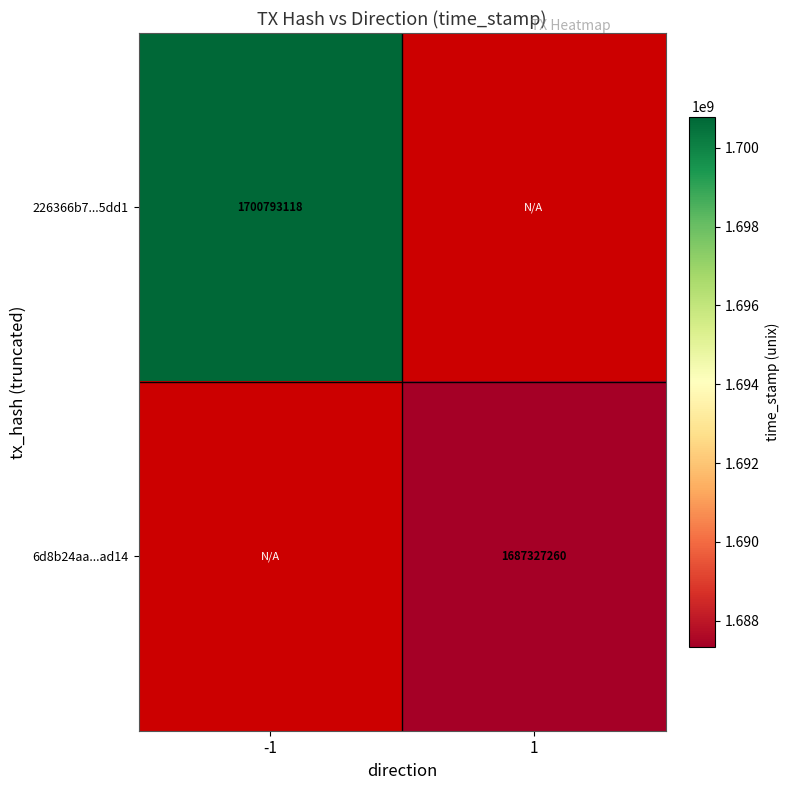

Is it true that 226366b7...5dd1 equals 2448265268 at -1?

False